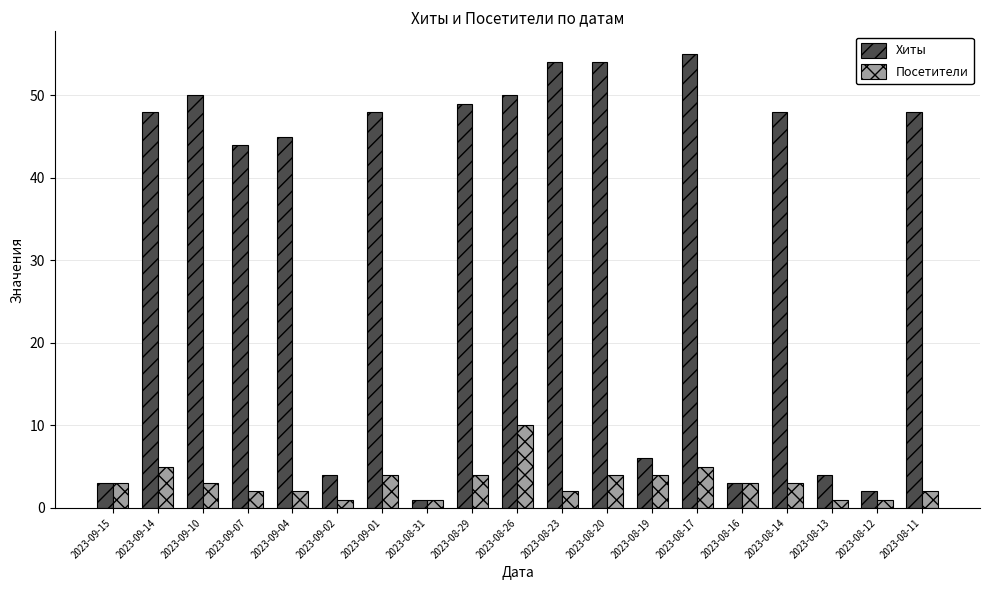

Reading right to left, list all the values displayed in this chart.

Хиты: 2023-08-11=48	2023-08-12=2	2023-08-13=4	2023-08-14=48	2023-08-16=3	2023-08-17=55	2023-08-19=6	2023-08-20=54	2023-08-23=54	2023-08-26=50	2023-08-29=49	2023-08-31=1	2023-09-01=48	2023-09-02=4	2023-09-04=45	2023-09-07=44	2023-09-10=50	2023-09-14=48	2023-09-15=3
Посетители: 2023-08-11=2	2023-08-12=1	2023-08-13=1	2023-08-14=3	2023-08-16=3	2023-08-17=5	2023-08-19=4	2023-08-20=4	2023-08-23=2	2023-08-26=10	2023-08-29=4	2023-08-31=1	2023-09-01=4	2023-09-02=1	2023-09-04=2	2023-09-07=2	2023-09-10=3	2023-09-14=5	2023-09-15=3